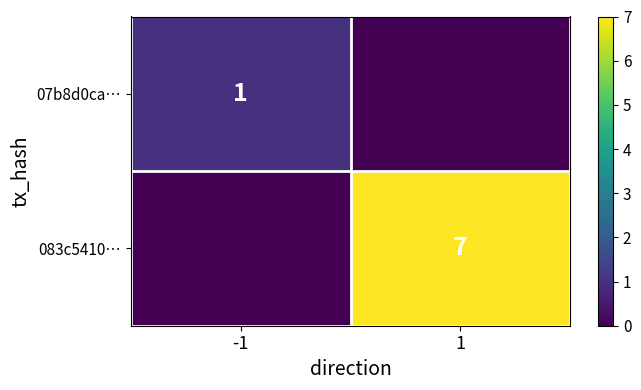

How many categories are shown in the chart?

2